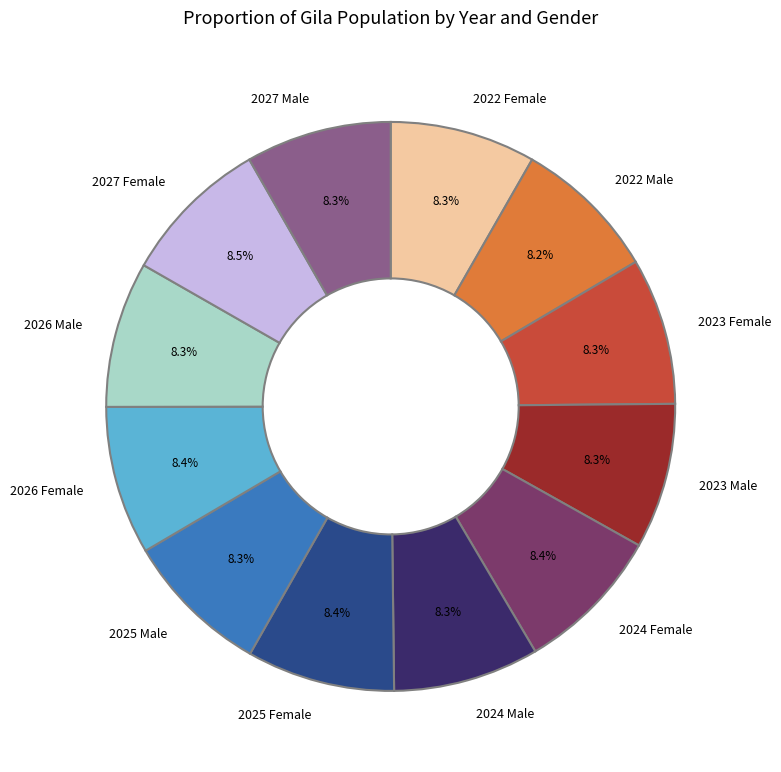

How many slices are in this pie chart?

12